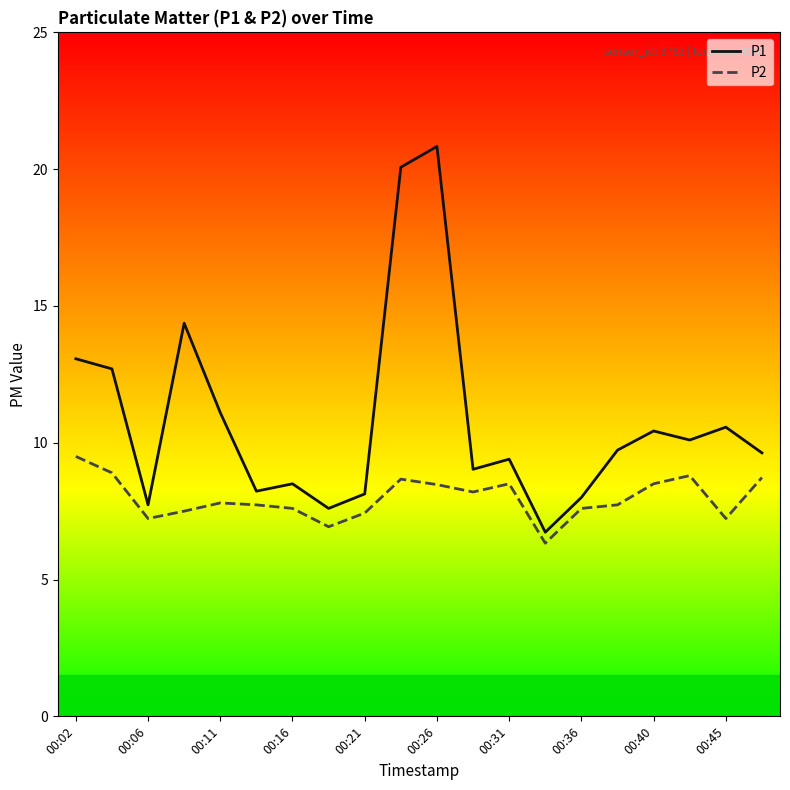

List the series in order of their overall mean, lowest first.

P2, P1